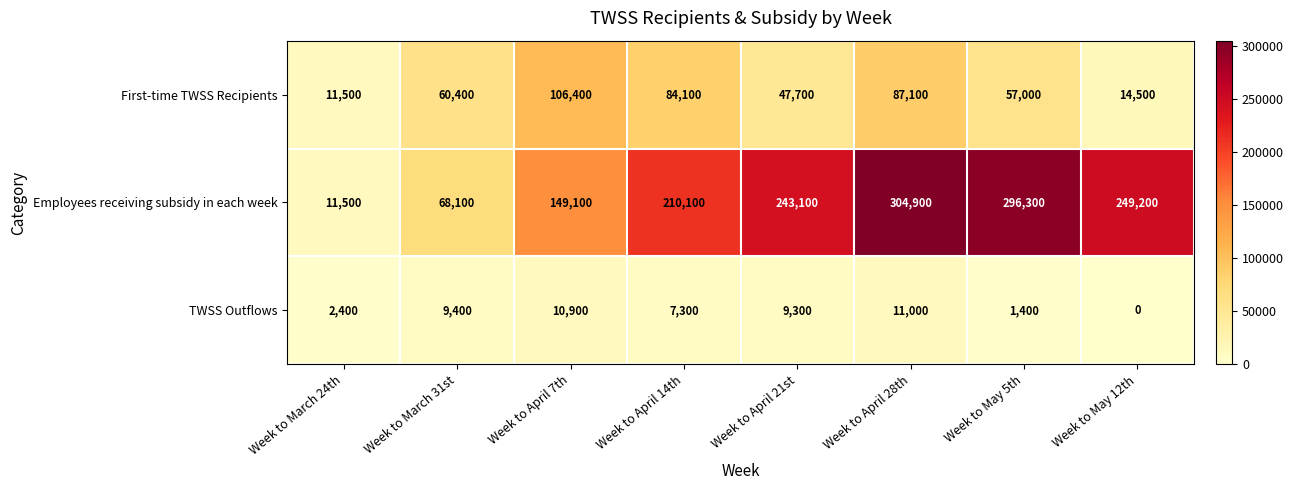

What is the difference between the First-time TWSS Recipients values at Week to April 21st and Week to April 28th?

39400